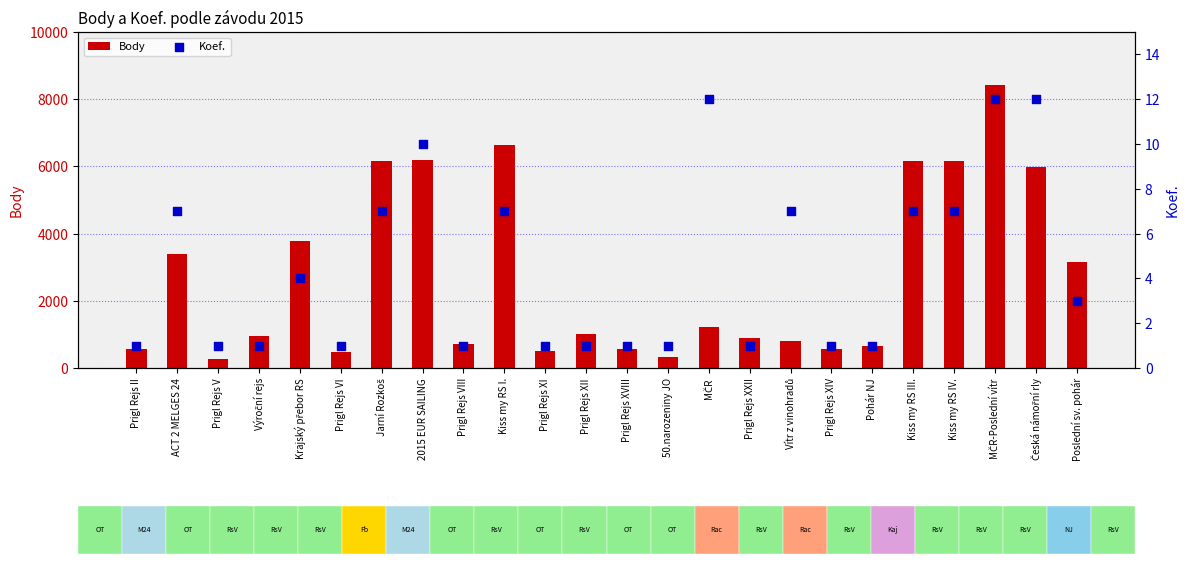

Which series reaches the minimum Y coordinate?

Koef.